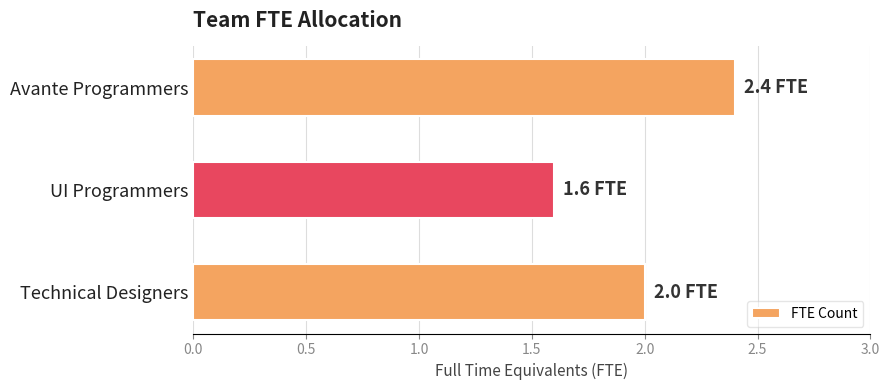

How many series are shown in this chart?

1